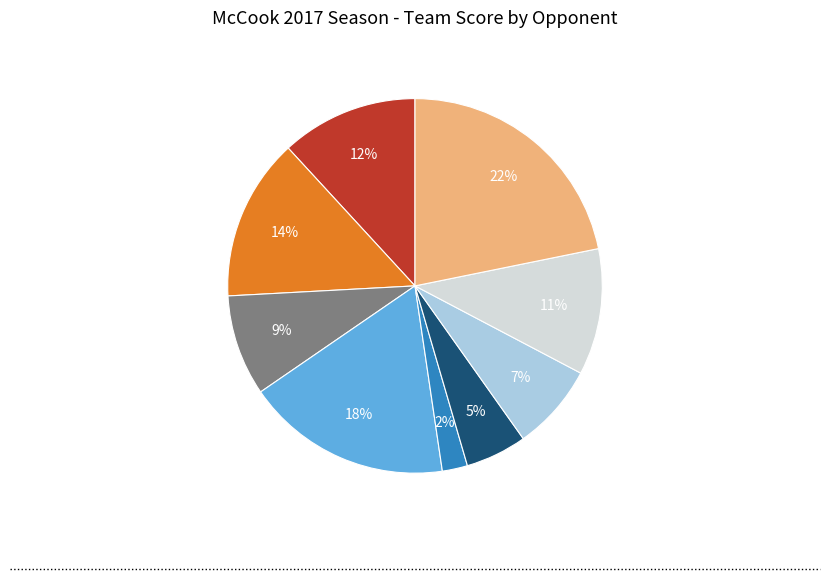

Is there any slice that represents more than half of the pie?

No